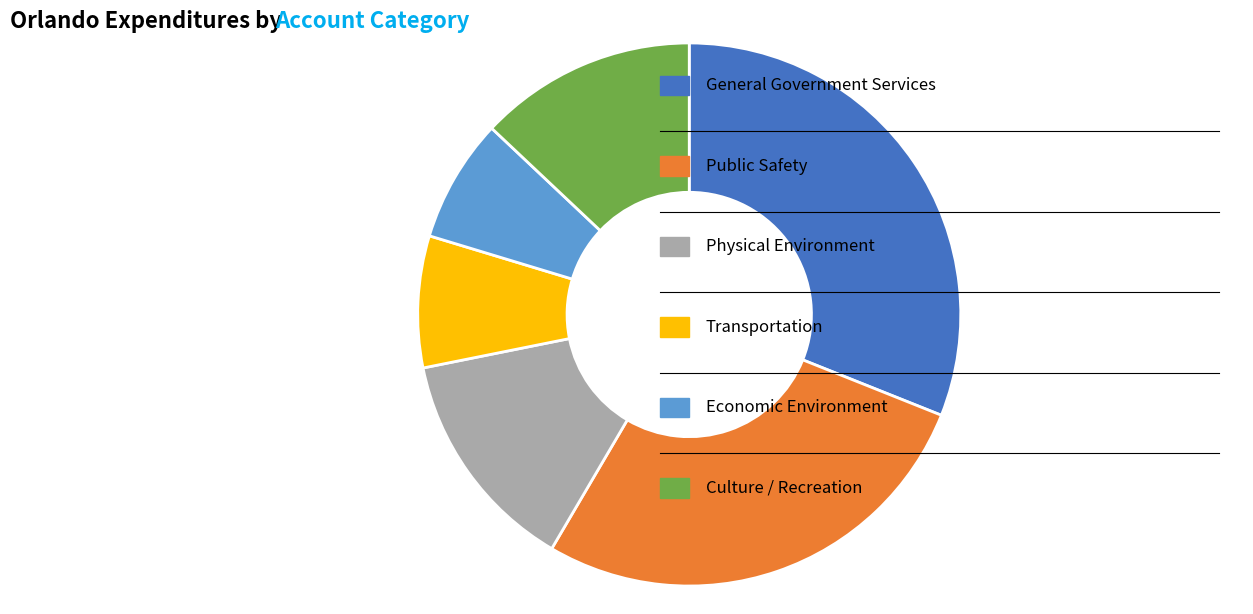

Is there any slice that represents more than half of the pie?

No